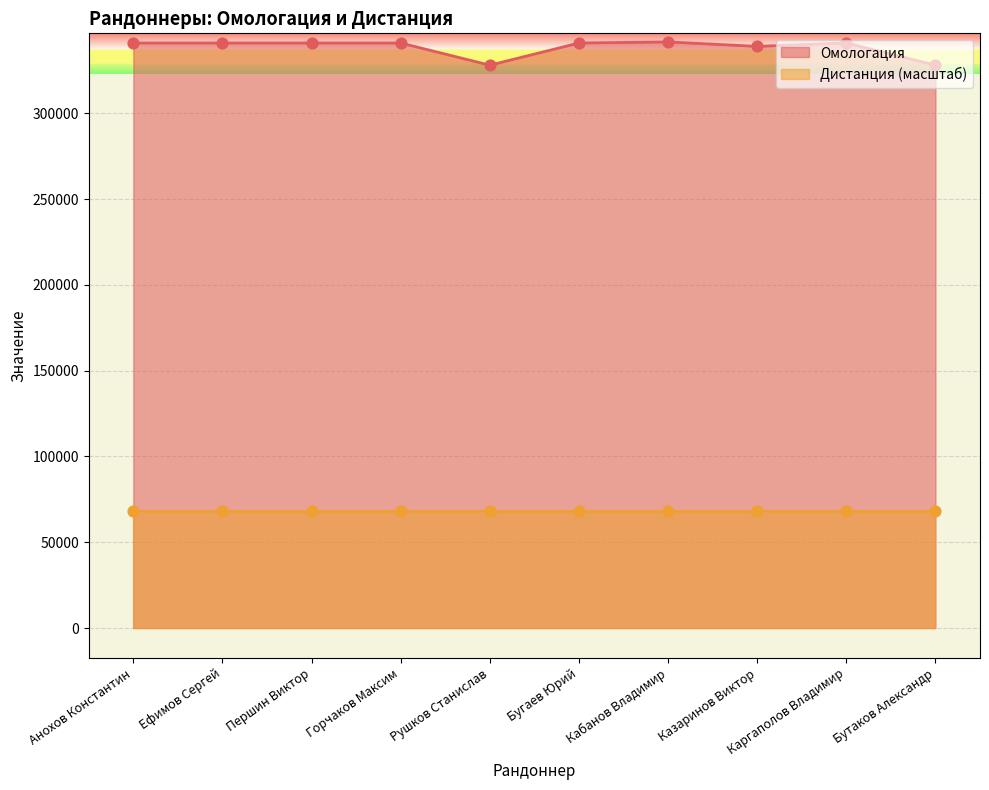

What is the change in value from Горчаков Максим to Кабанов Владимир?

+631